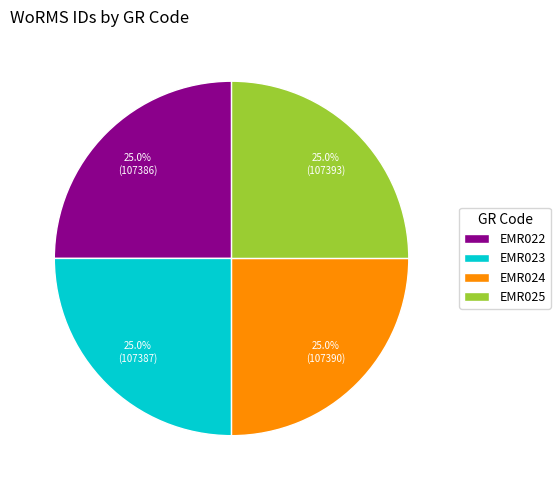

How many slices are in this pie chart?

4